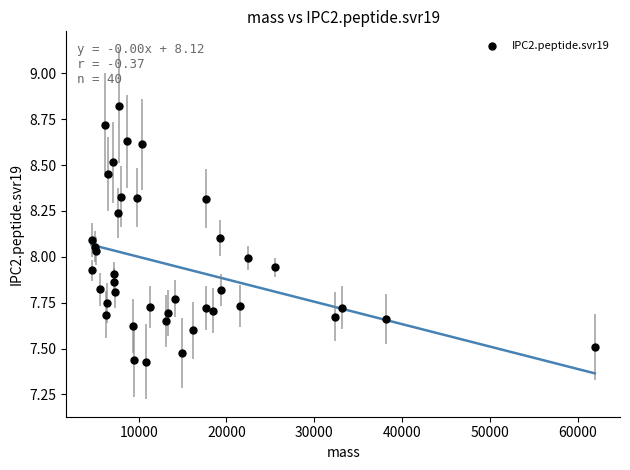

What is the range of X values (max minus min)?

57302.5